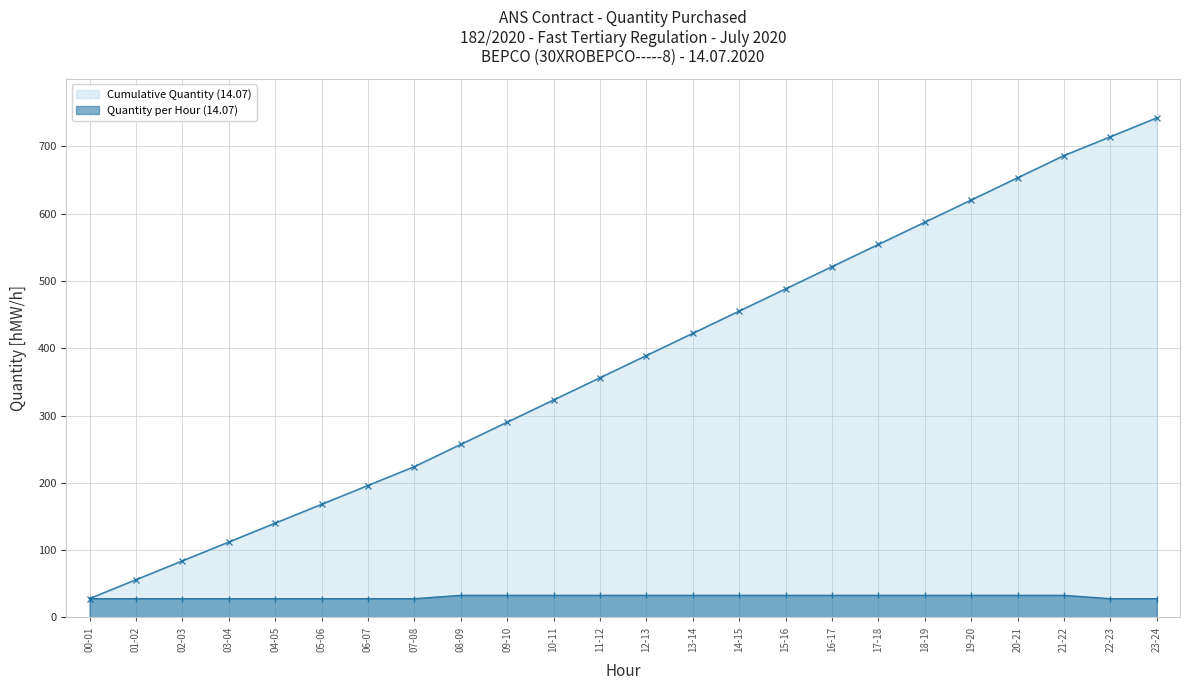

Which series changed the most between 12-13 and 17-18?

Cumulative Quantity (14.07)